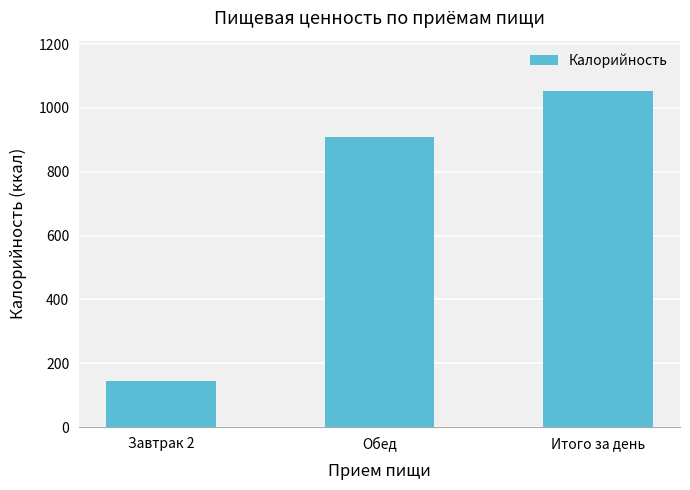

Rank the categories by value from lowest to highest.

Завтрак 2, Обед, Итого за день